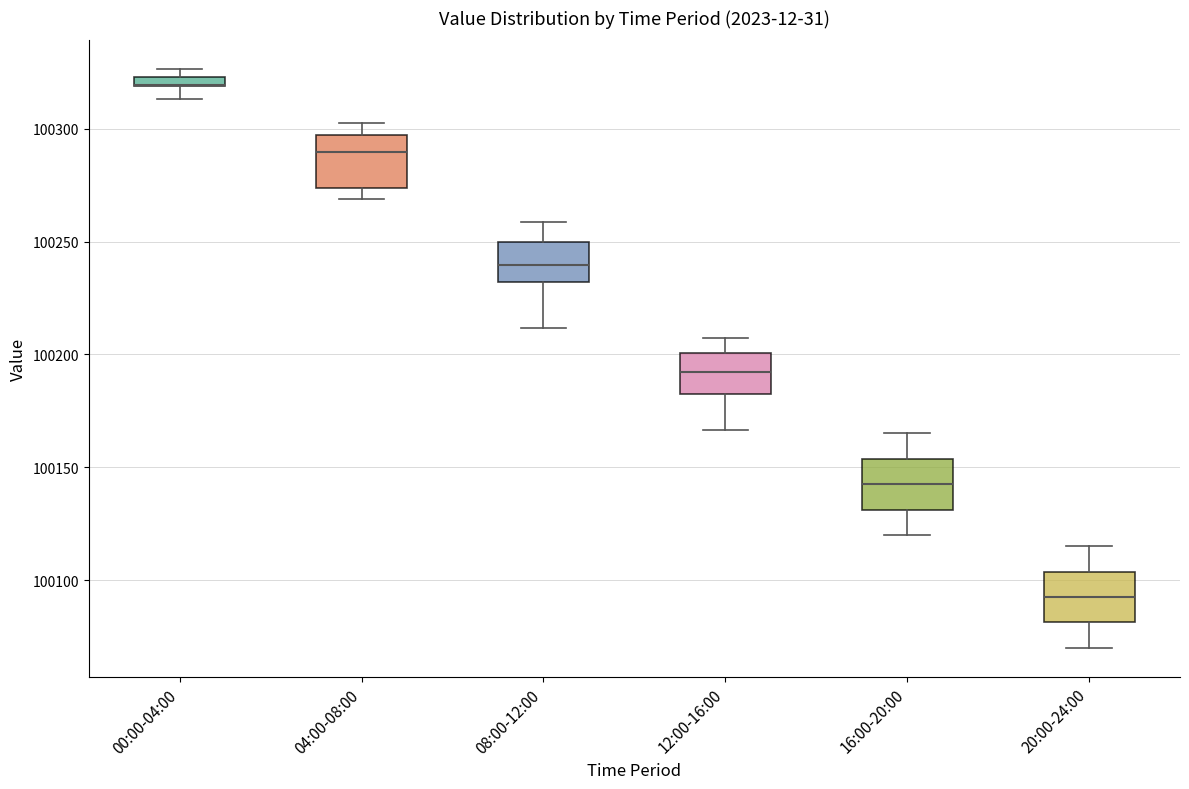

Where is the upper edge of the box for 20:00-24:00 on the y-axis? The values are not printed on the chart, so give them approximately, as read against the axis.

100105